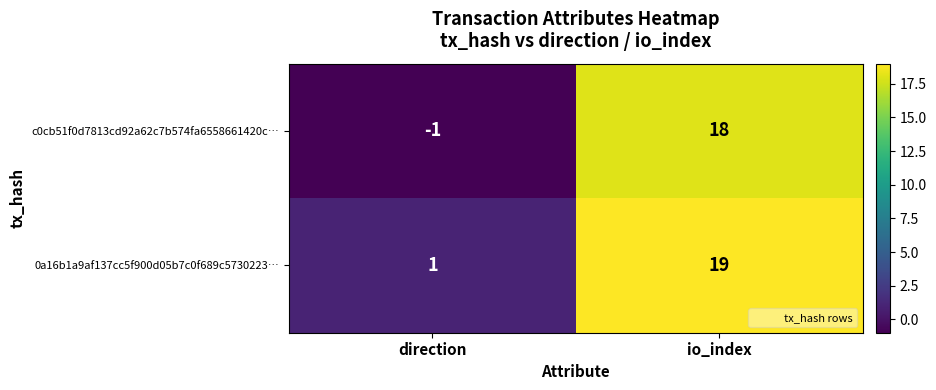

Between direction and io_index, which series saw the biggest shift?

c0cb51f0d7813cd92a62c7b574fa6558661420c…